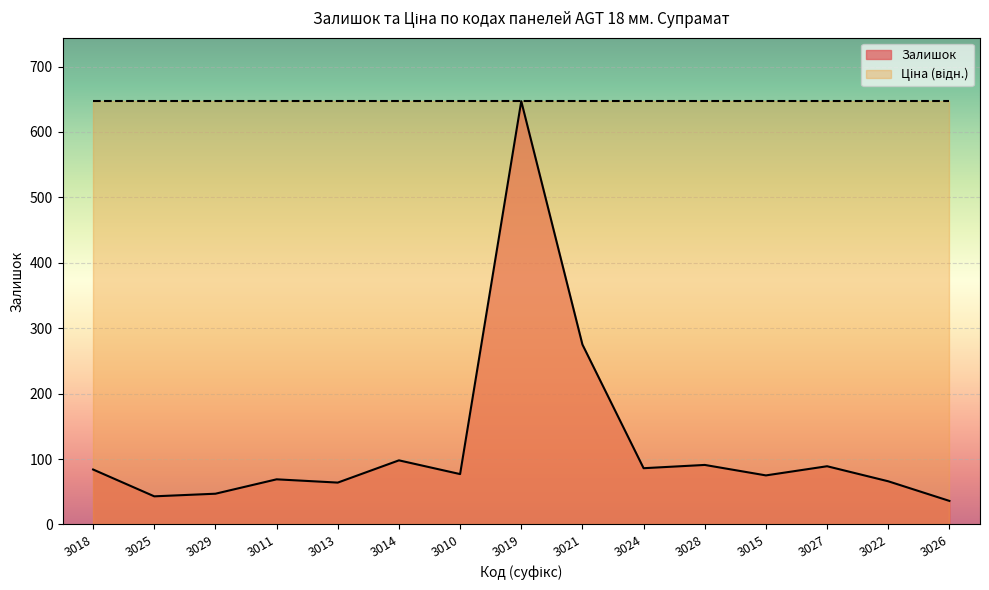

What is the label of the 2nd point from the right?

3022